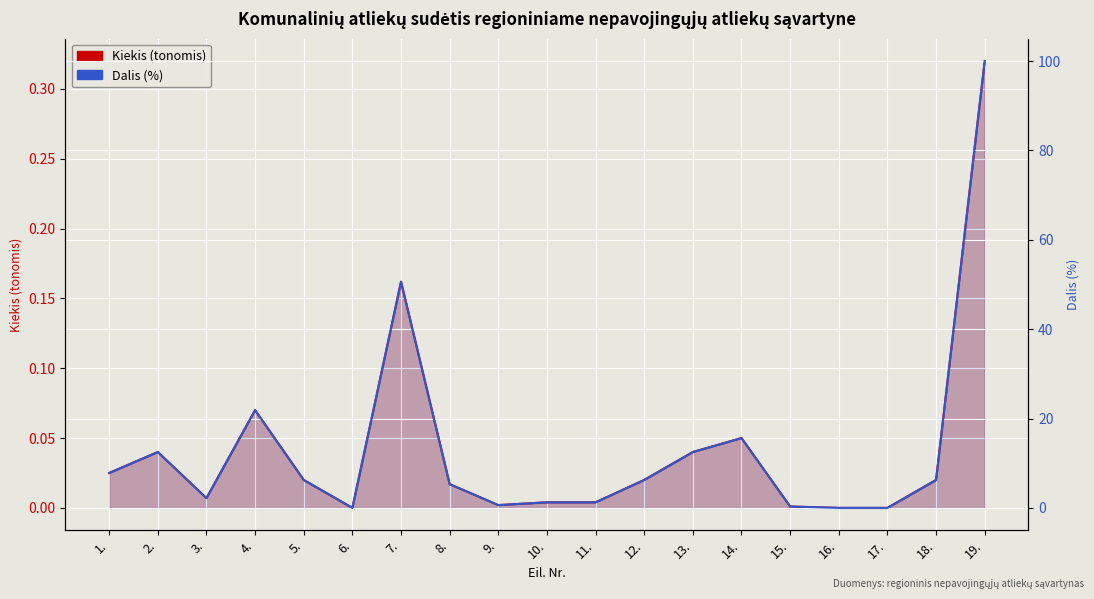

True or false: Dalis (%) and Kiekis (tonomis) cross at least once.

False